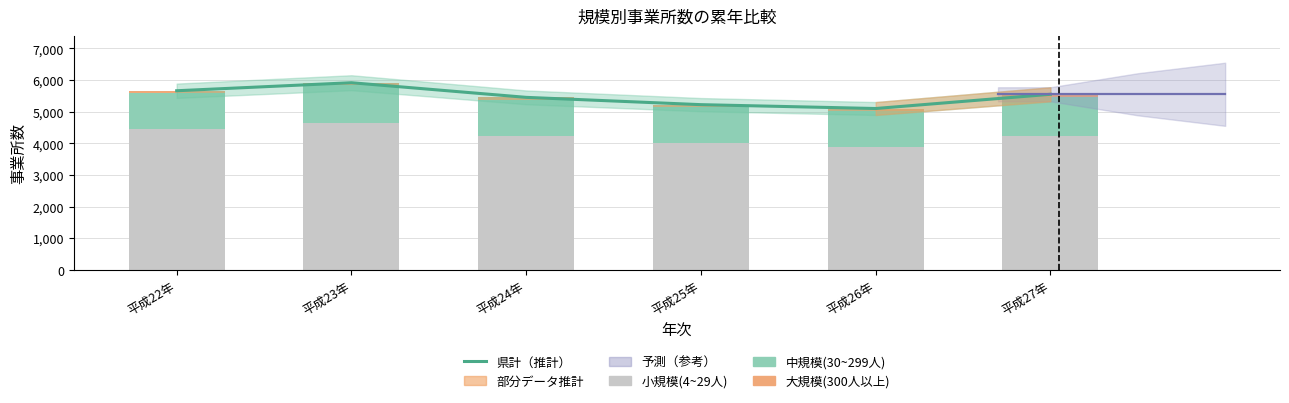

At which label is 中規模(30~299人) closest to 1177?

平成23年